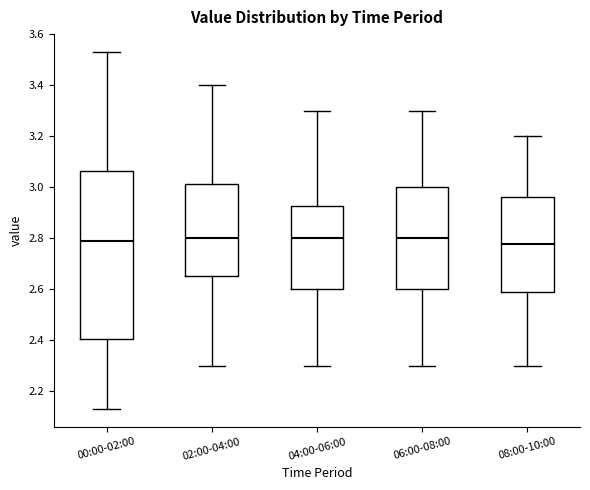

Reading left to right, transcribe this box plot: for each box, give where its median line is, the range the box spans, and where its two whiskers end, as read against the y-axis. The values are not printed on the chart, so give them approximately, as read against the axis.

00:00-02:00: median 2.80, box 2.40 to 3.06, whiskers 2.14 to 3.54
02:00-04:00: median 2.80, box 2.66 to 3.02, whiskers 2.30 to 3.40
04:00-06:00: median 2.80, box 2.60 to 2.92, whiskers 2.30 to 3.30
06:00-08:00: median 2.80, box 2.60 to 3.00, whiskers 2.30 to 3.30
08:00-10:00: median 2.78, box 2.58 to 2.96, whiskers 2.30 to 3.20